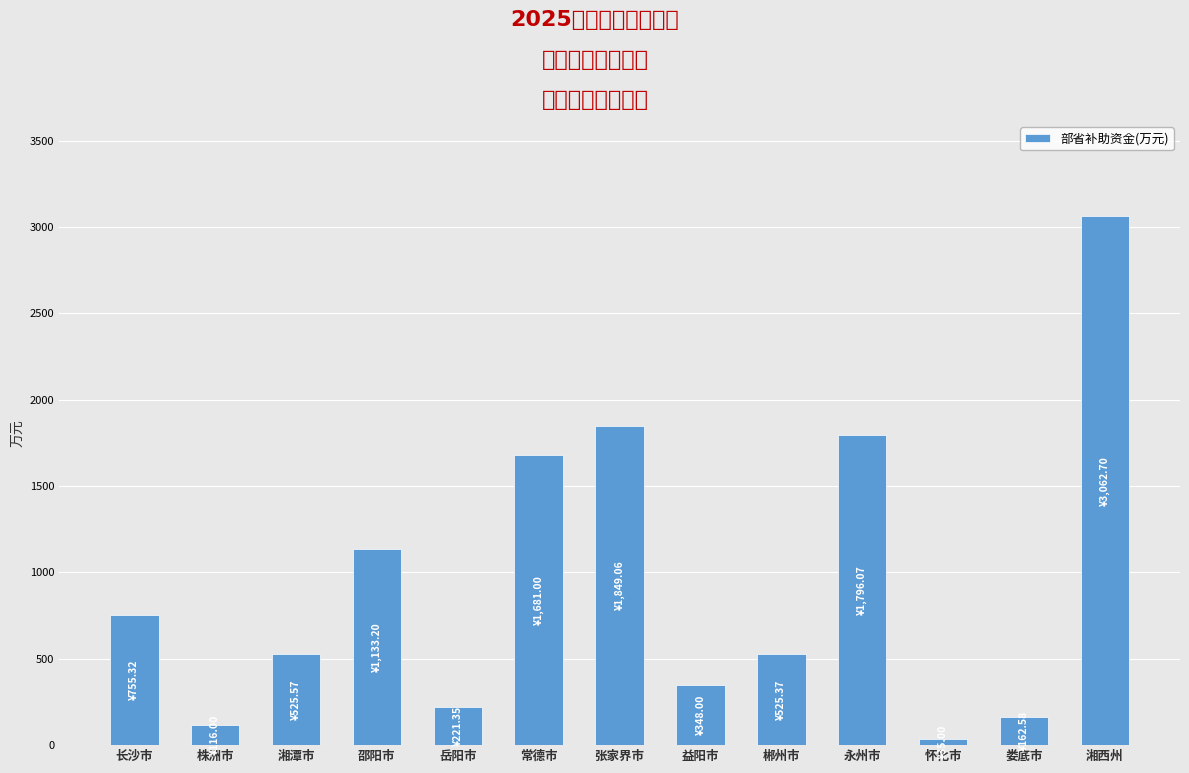

Approximately how many times larger is the value at 永州市 compared to 长沙市?

2.4